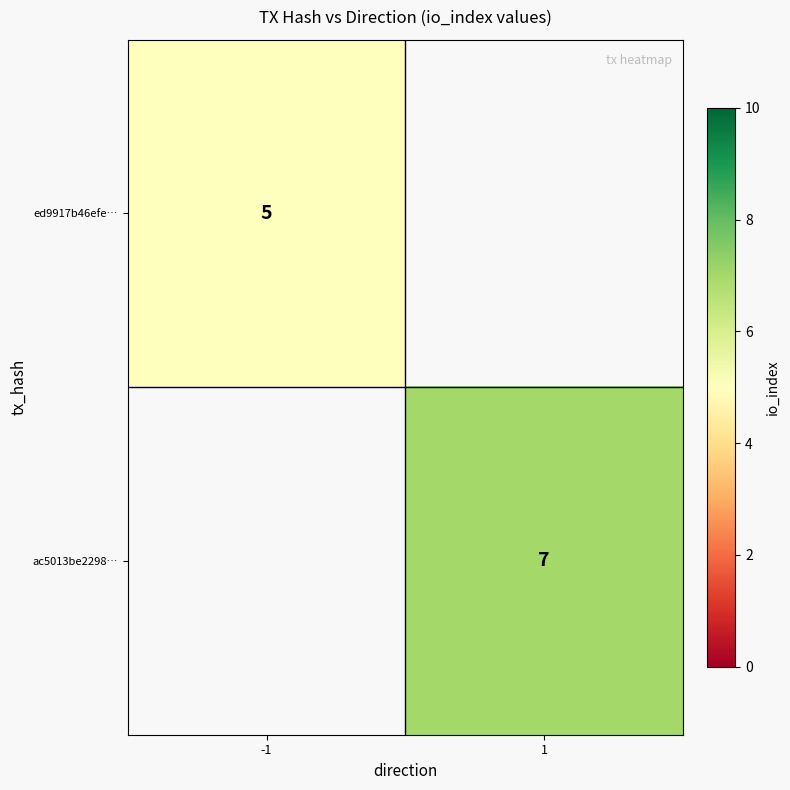

How many series are shown in this chart?

2